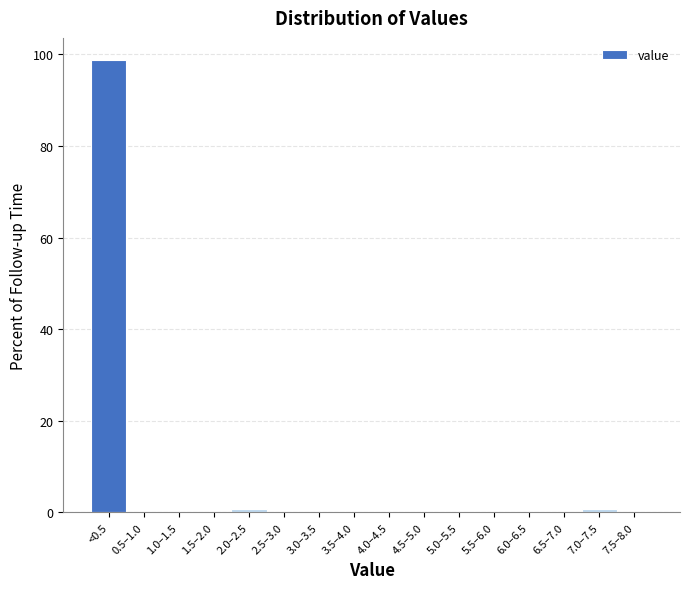

Reading left to right, list all the values displayed in this chart.

<0.5=98.7	0.5–1.0=0.0	1.0–1.5=0.0	1.5–2.0=0.0	2.0–2.5=0.7	2.5–3.0=0.0	3.0–3.5=0.0	3.5–4.0=0.0	4.0–4.5=0.0	4.5–5.0=0.0	5.0–5.5=0.0	5.5–6.0=0.0	6.0–6.5=0.0	6.5–7.0=0.0	7.0–7.5=0.7	7.5–8.0=0.0